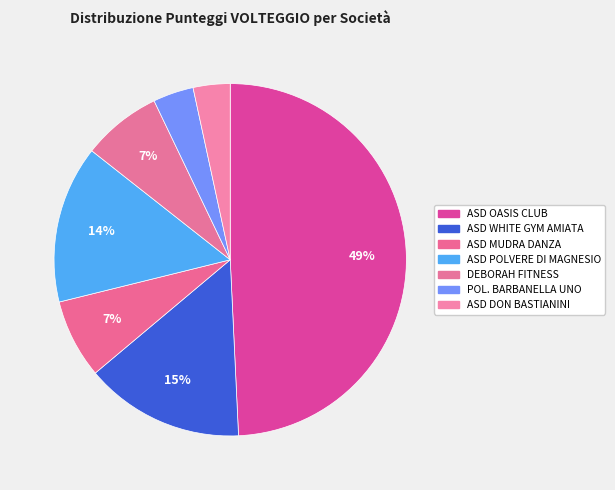

Approximately how many times larger is the value at ASD POLVERE DI MAGNESIO compared to ASD WHITE GYM AMIATA?

1.0